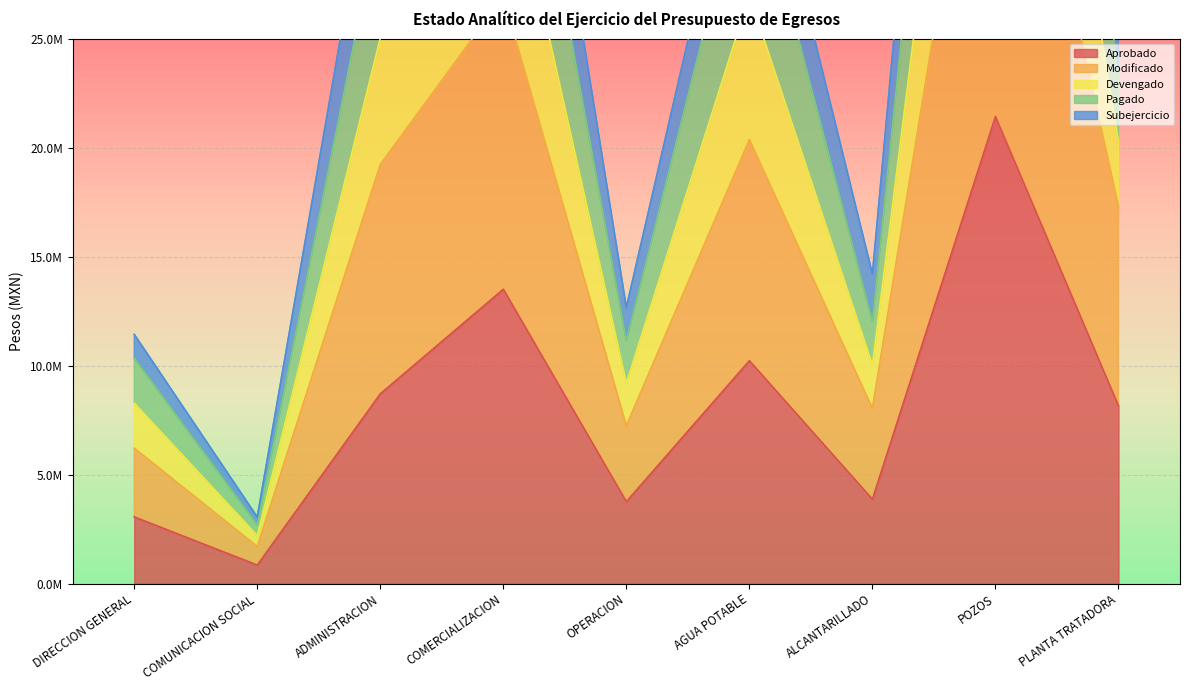

At which category is the sum across all series the highest?

POZOS